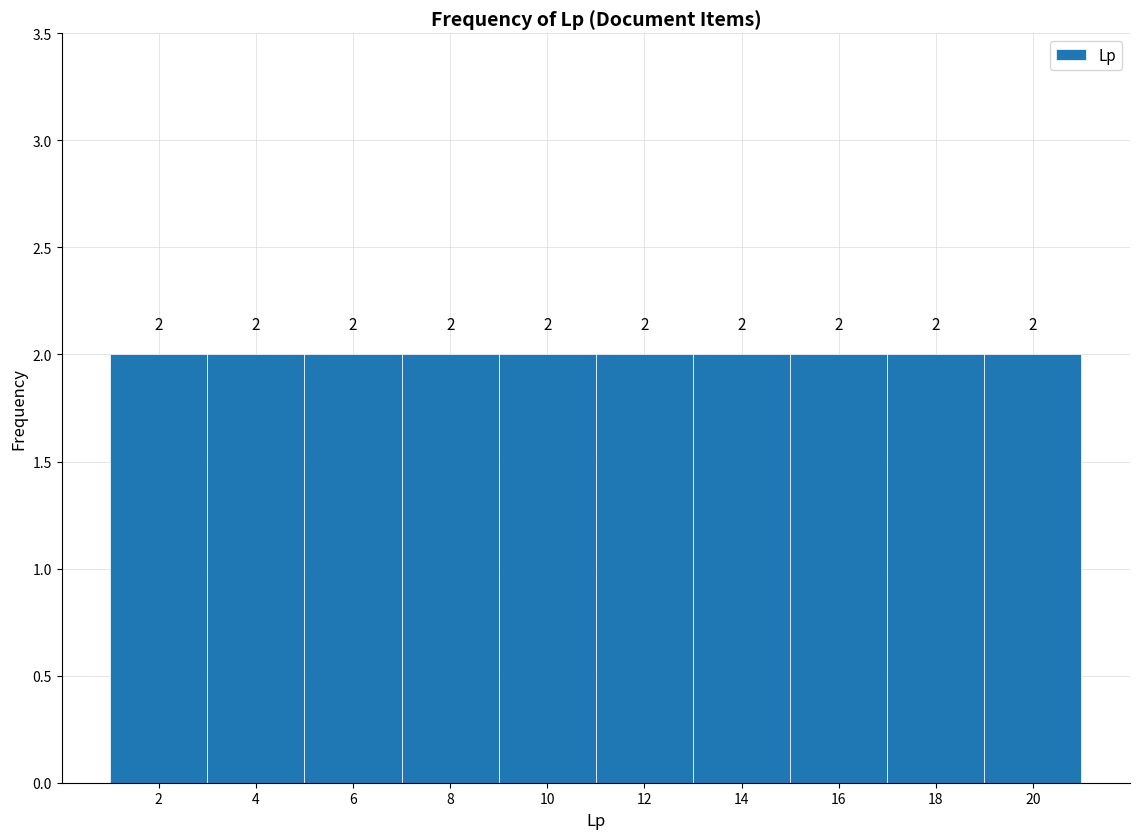

Reading left to right, transcribe this chart: for each bar, give the range it covers on the x-axis and its height.

1 to 3: 2
3 to 5: 2
5 to 7: 2
7 to 9: 2
9 to 11: 2
11 to 13: 2
13 to 15: 2
15 to 17: 2
17 to 19: 2
19 to 21: 2